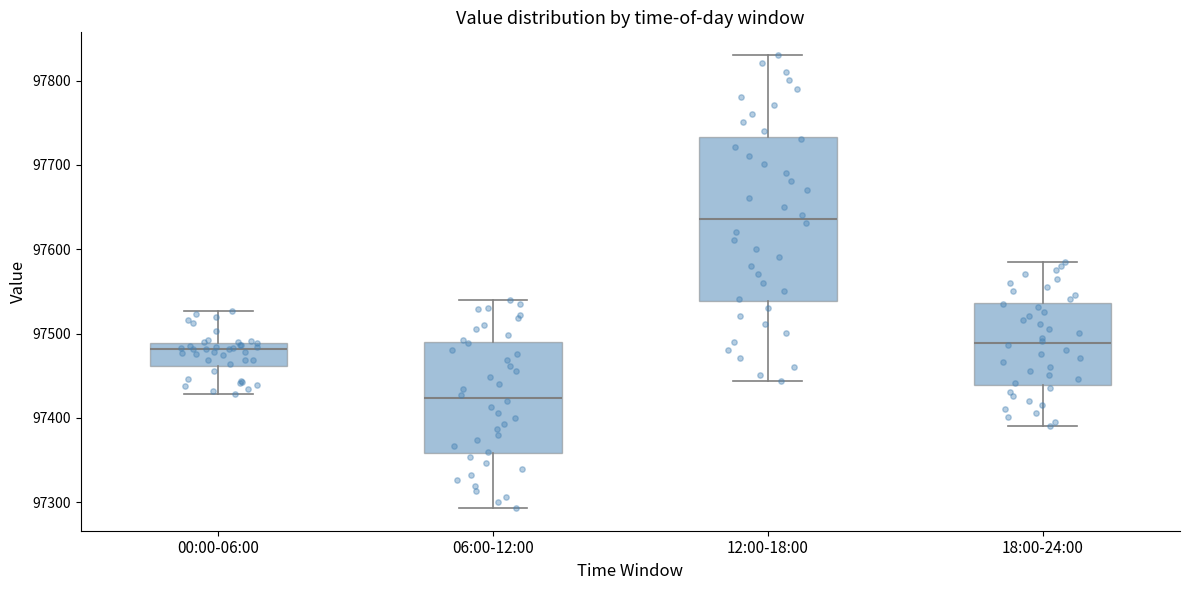

Where is the lower edge of the box for 18:00-24:00 on the y-axis? The values are not printed on the chart, so give them approximately, as read against the axis.

97440